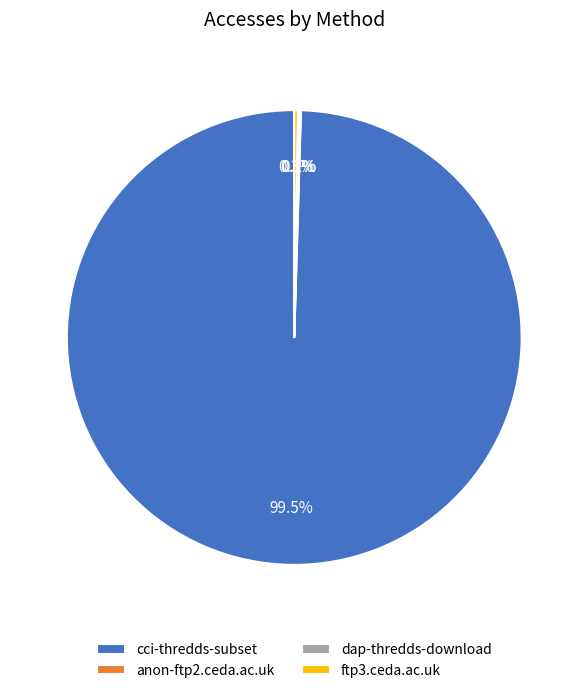

Which slice is the largest?

cci-thredds-subset